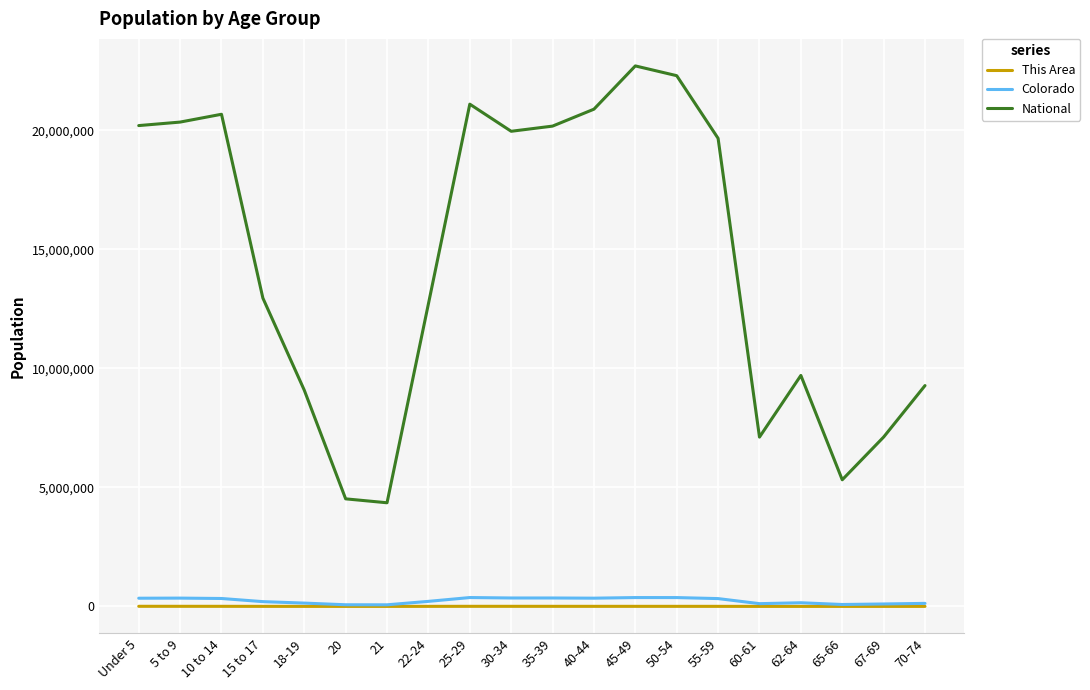

How many series are shown in this chart?

3